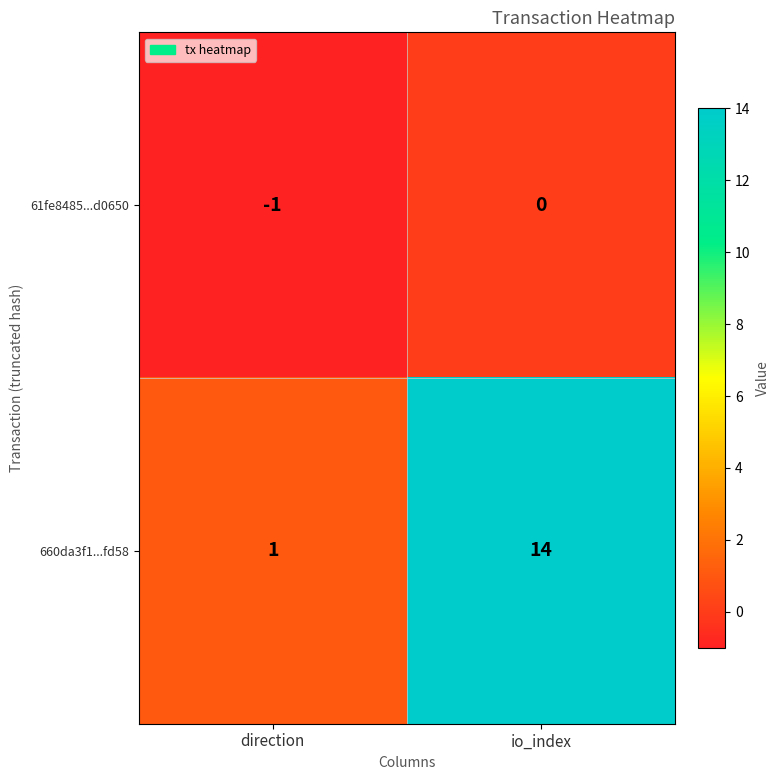

What value does the 660da3f1...fd58 series have at io_index, to the nearest 10?

10